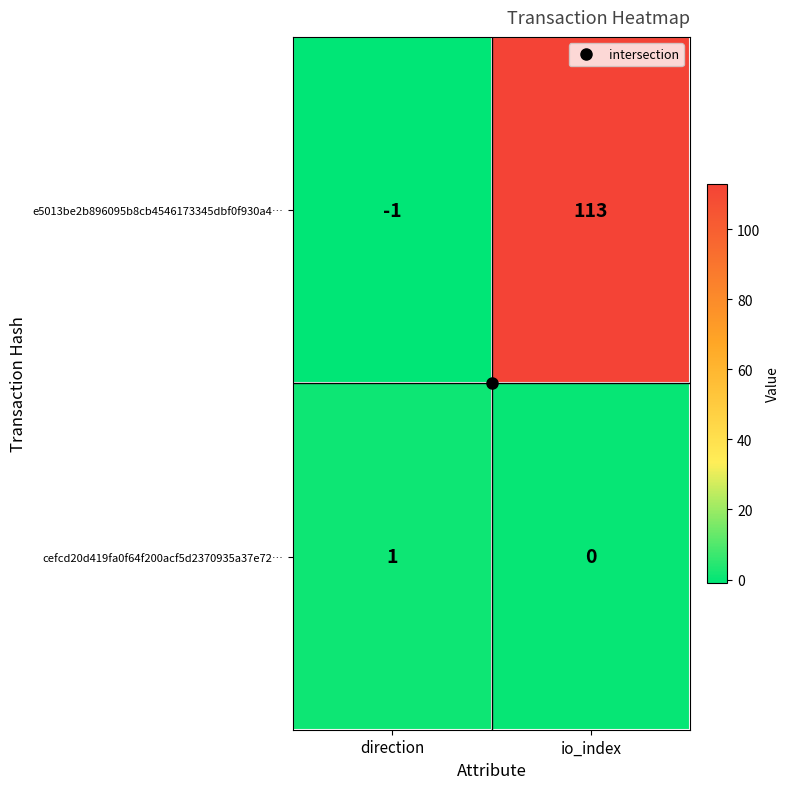

Rank the series by their maximum value, from highest to lowest.

e5013be2b896095b8cb4546173345dbf0f930a4…, cefcd20d419fa0f64f200acf5d2370935a37e72…